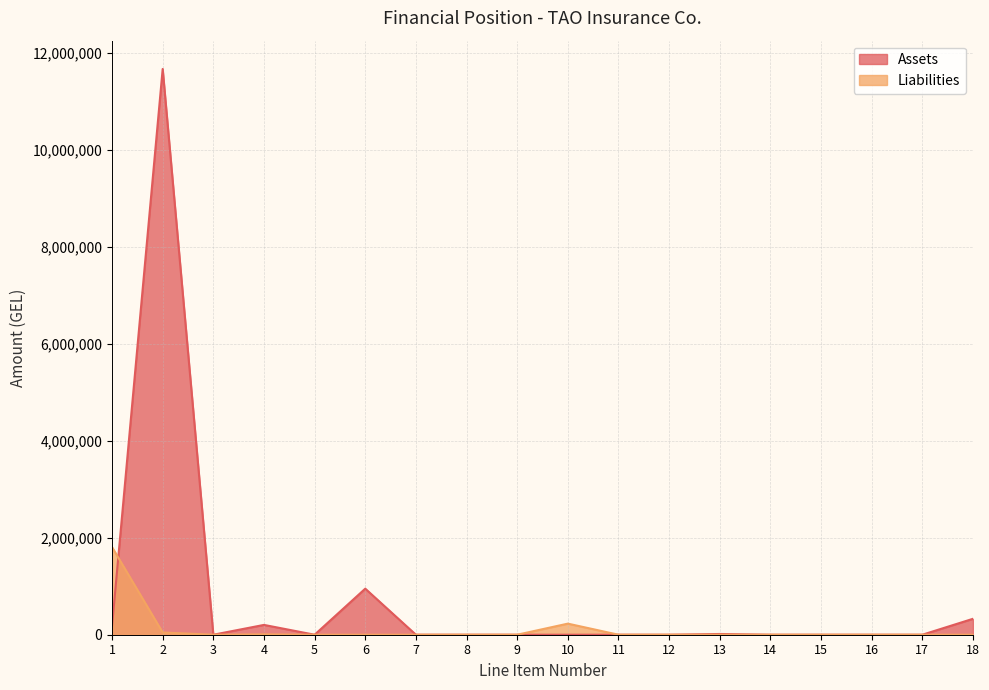

List the series in order of their peak value, lowest first.

Liabilities, Assets